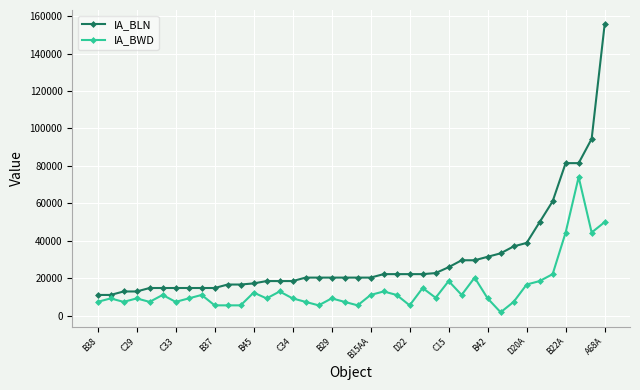

Count the number of data series in this chart.

2